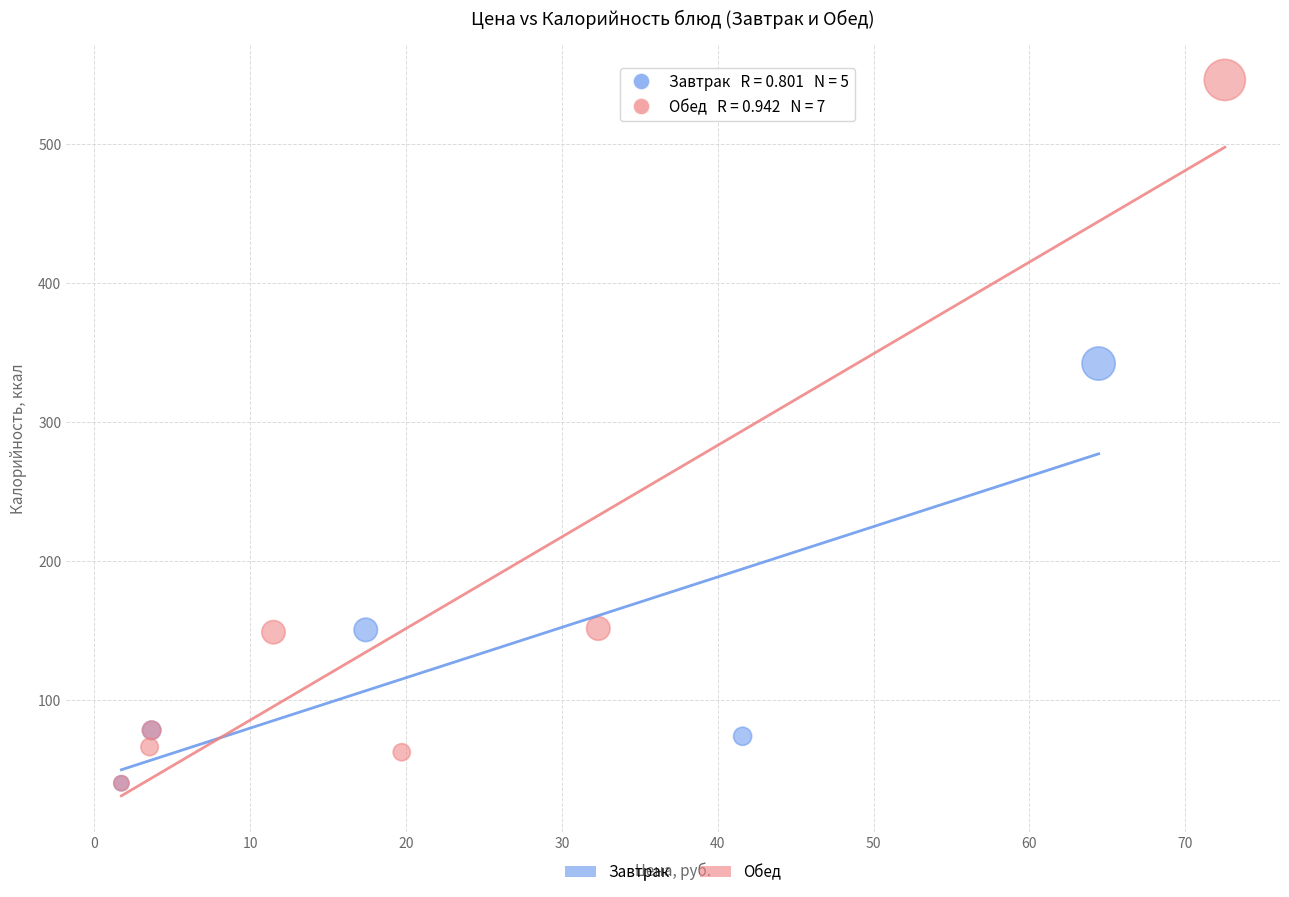

Which series has the largest Y range (max minus min)?

Обед